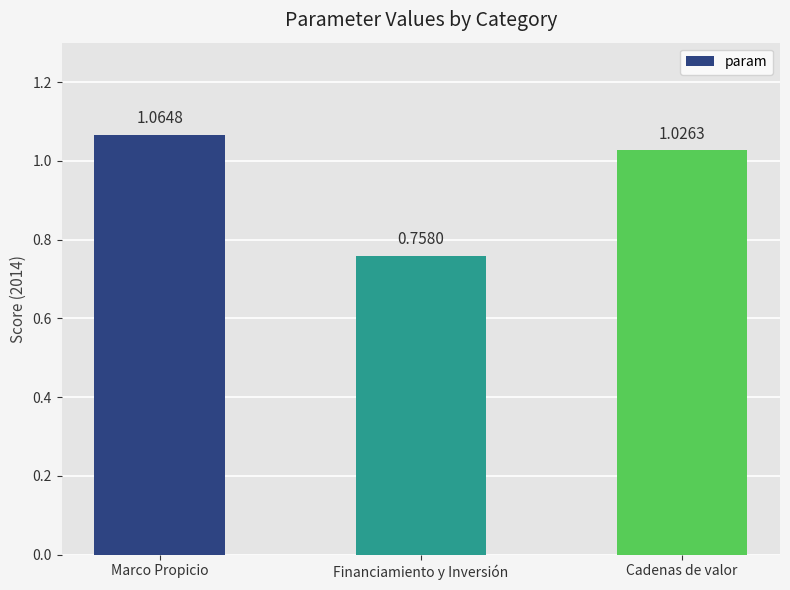

What is the average value?

0.9